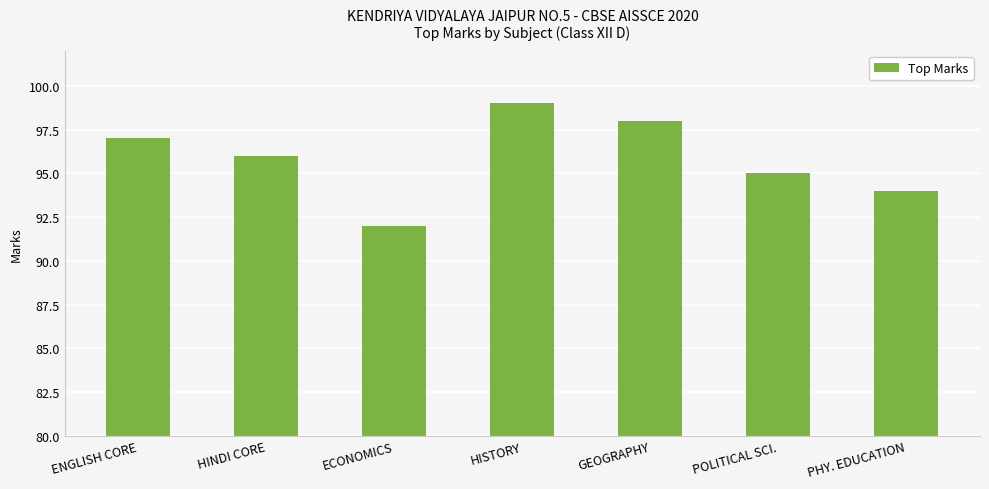

What is the value of the 2nd bar from the left?

96